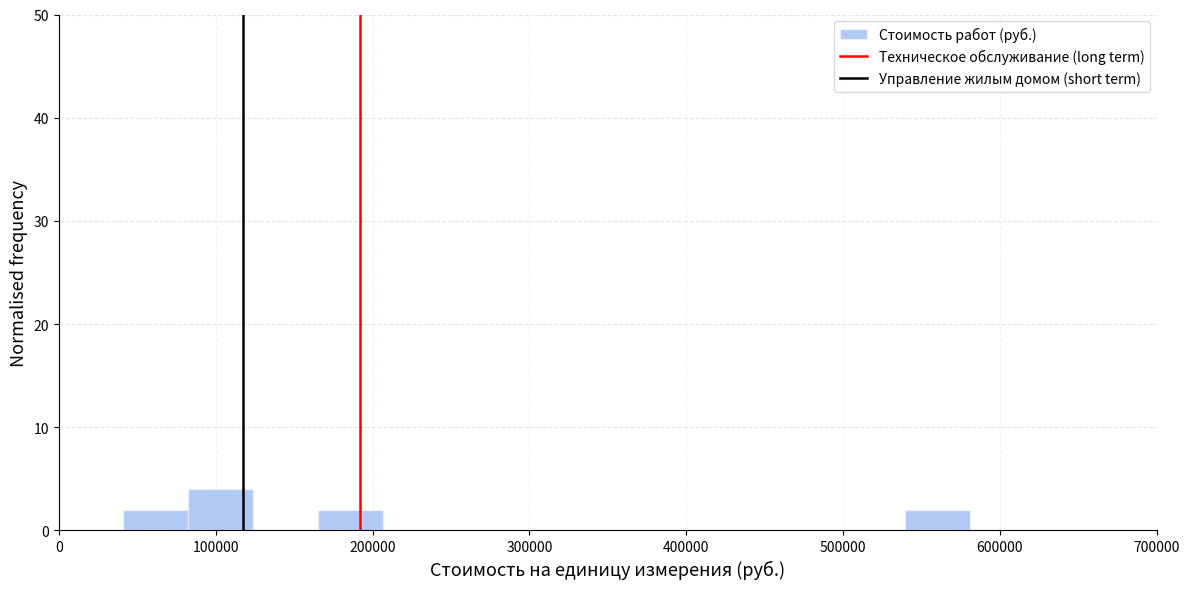

Reading left to right, list every bar in this chart as the range it spans on the x-axis followed by its height. Neither the bar edges nor the heights are printed on the chart, so give them approximately, as read against the axes.

40000 to 80000: 2
80000 to 120000: 4
120000 to 170000: 0
170000 to 210000: 2
210000 to 250000: 0
250000 to 290000: 0
290000 to 330000: 0
330000 to 370000: 0
370000 to 410000: 0
410000 to 460000: 0
460000 to 500000: 0
500000 to 540000: 0
540000 to 580000: 2
580000 to 620000: 0